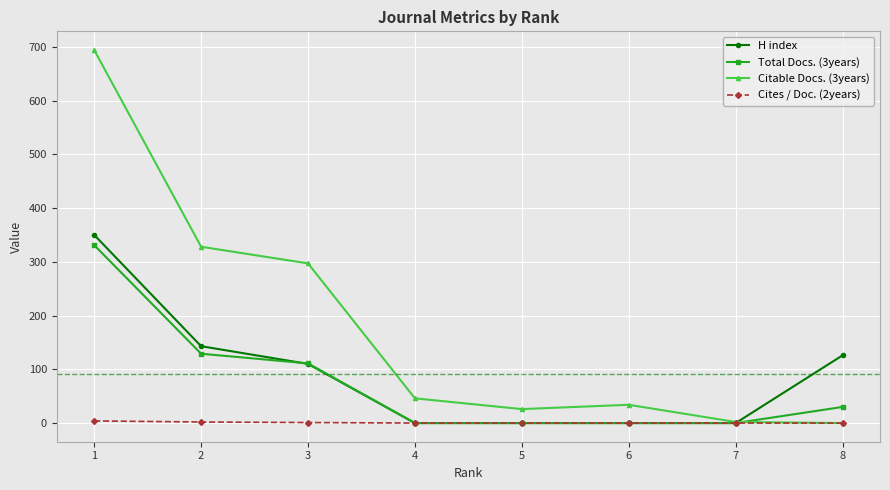

The value of Citable Docs. (3years) at 6 is 34. True or false?

True